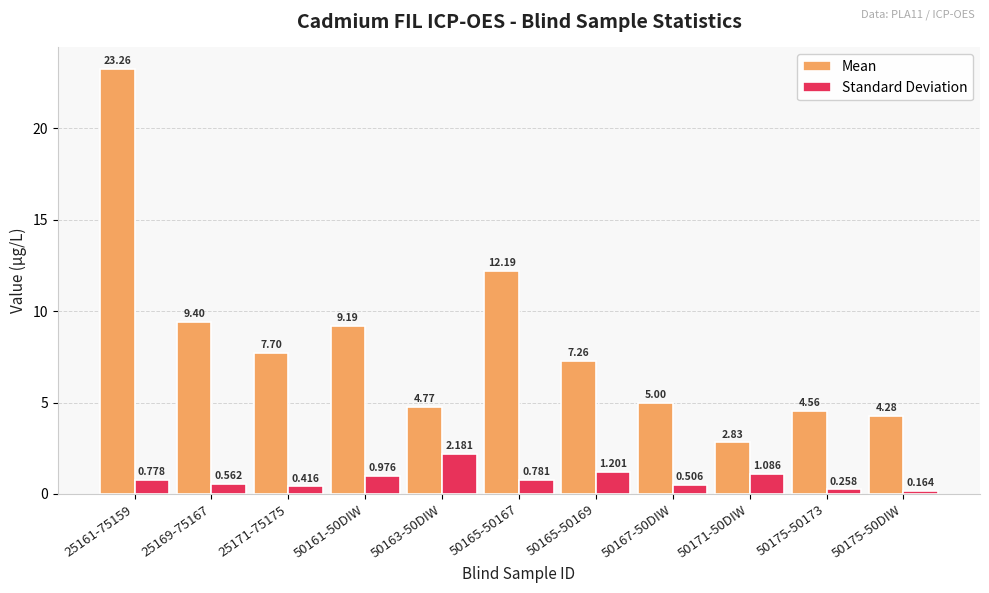

At which label does Standard Deviation reach its minimum?

50175-50DIW